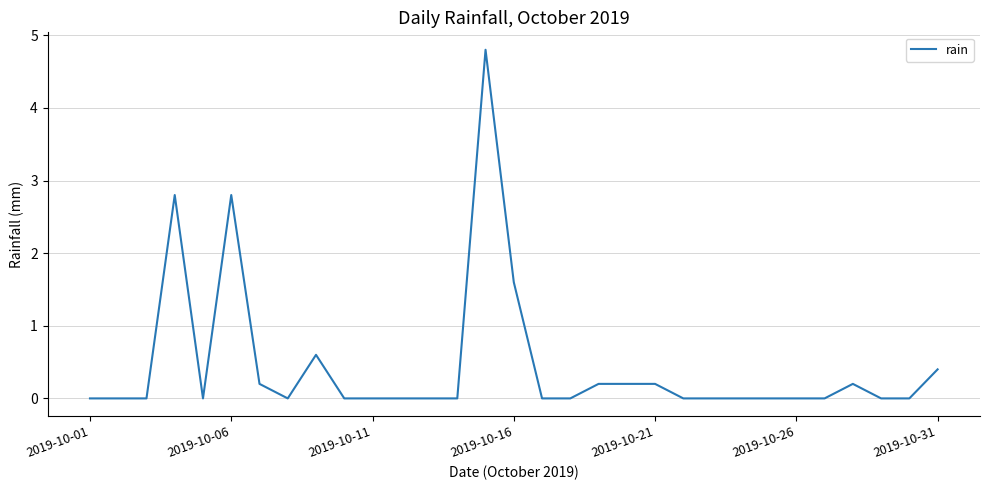

What is the maximum value shown in the chart?

4.8